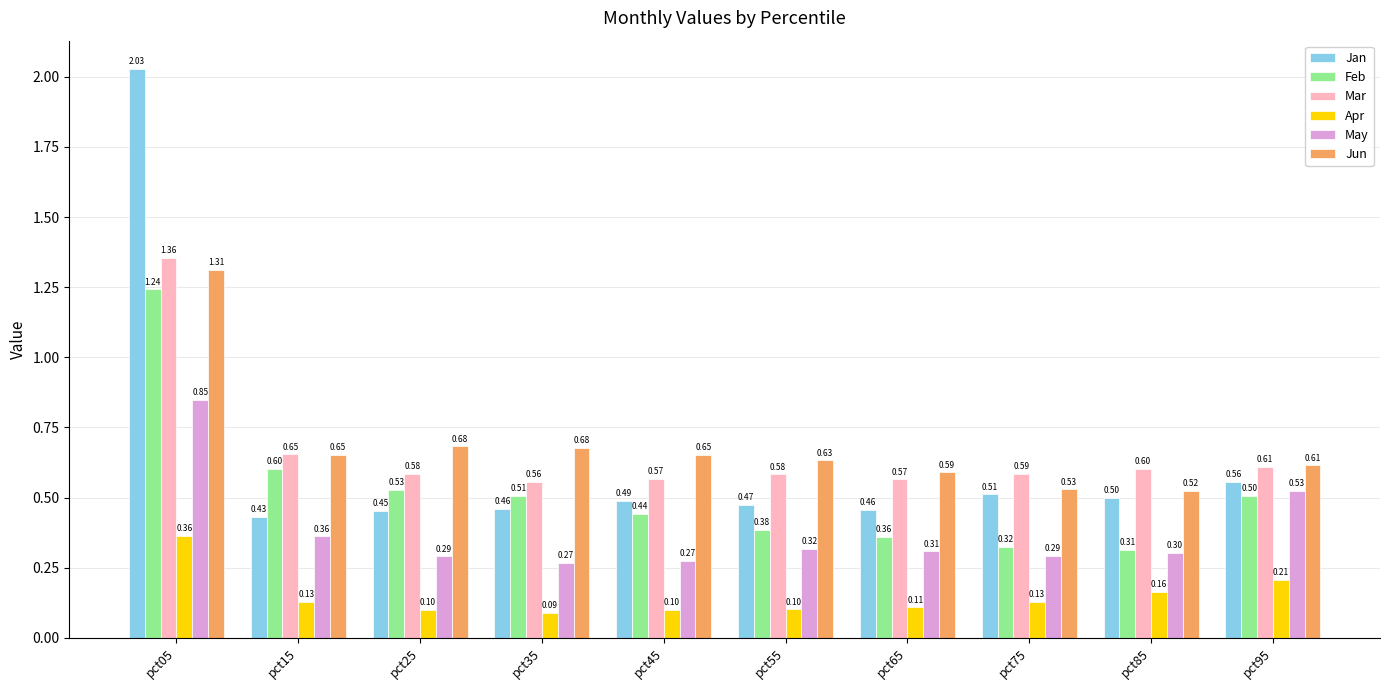

List the series in order of their peak value, highest first.

Jan, Mar, Jun, Feb, May, Apr